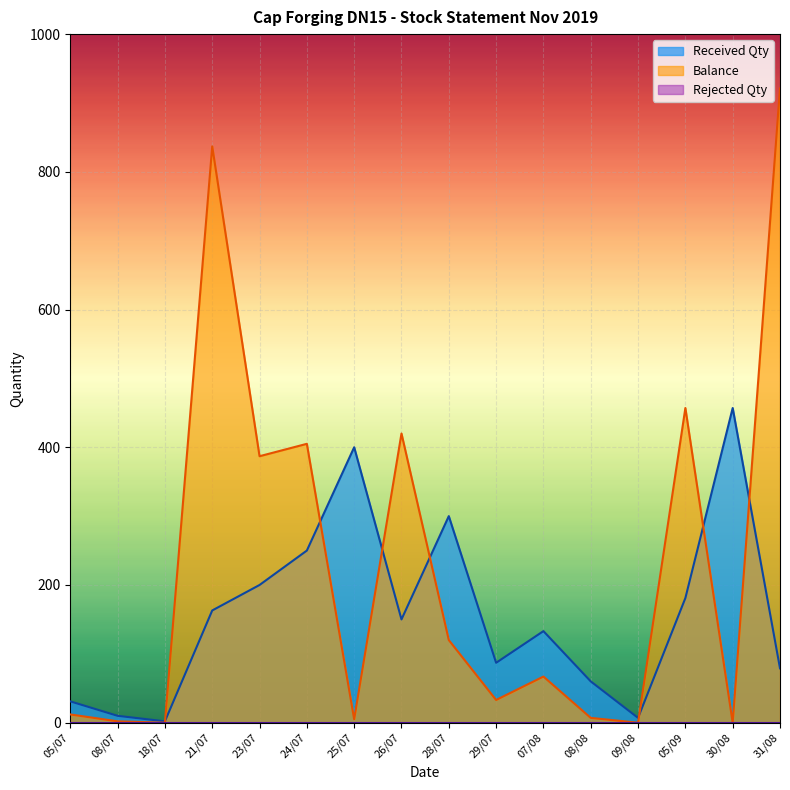

At which category does Balance reach its first local valley?

18/07